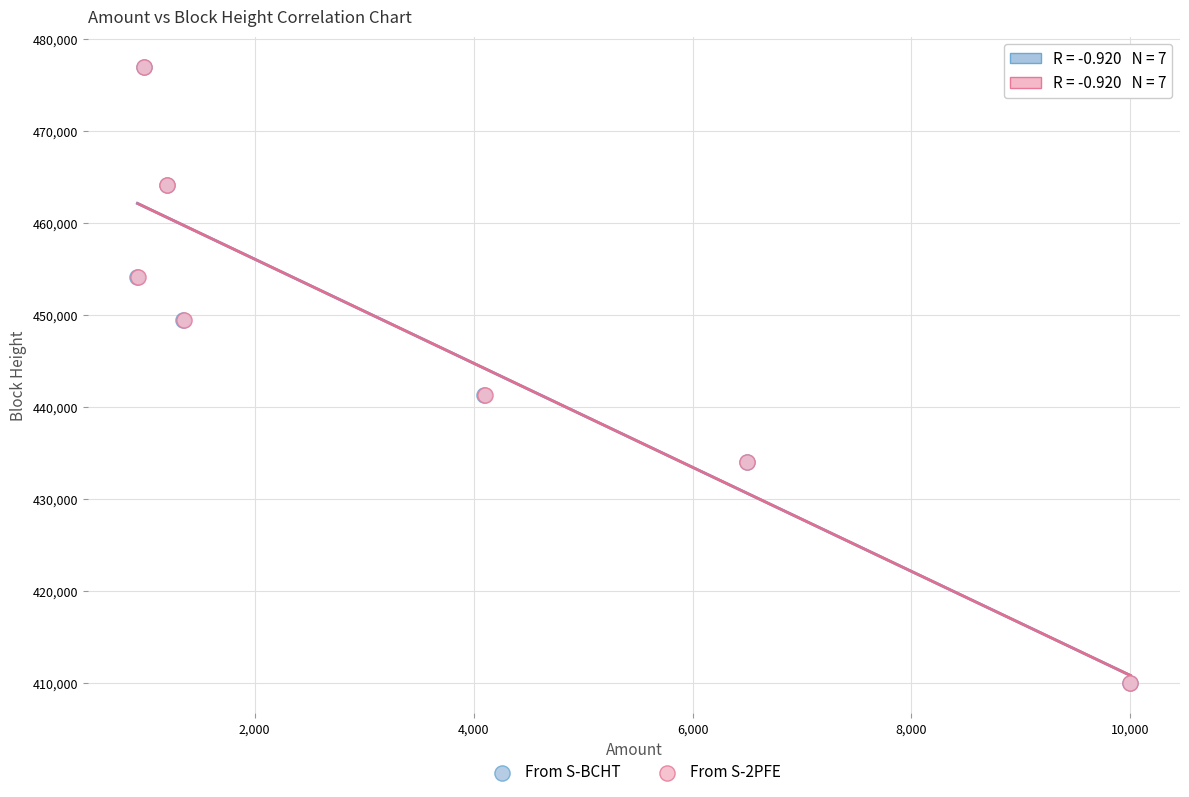

Which series has the largest Y range (max minus min)?

From S-2PFE